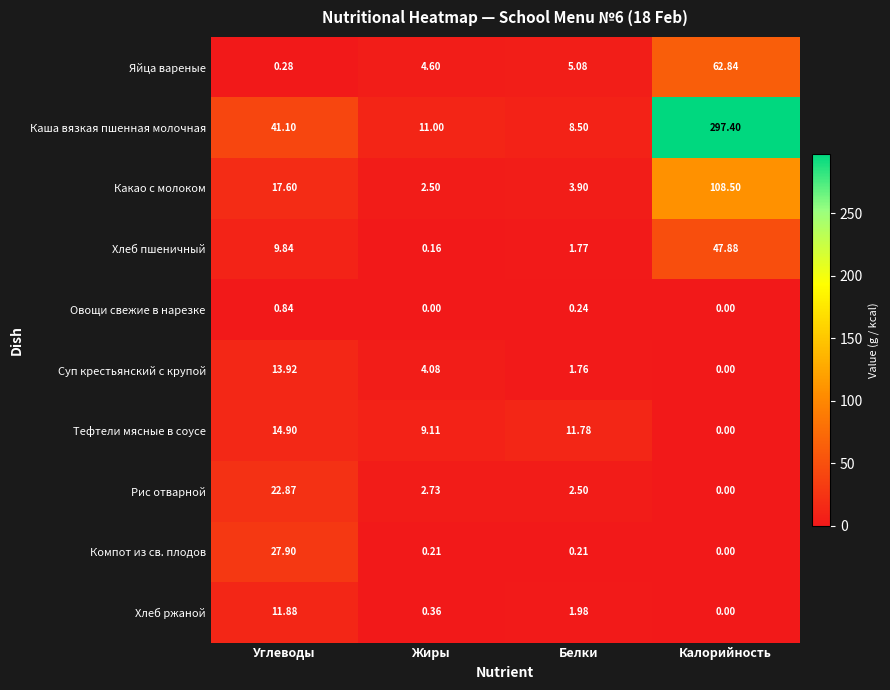

How many data points in Тефтели мясные в соусе are less than 11?

2